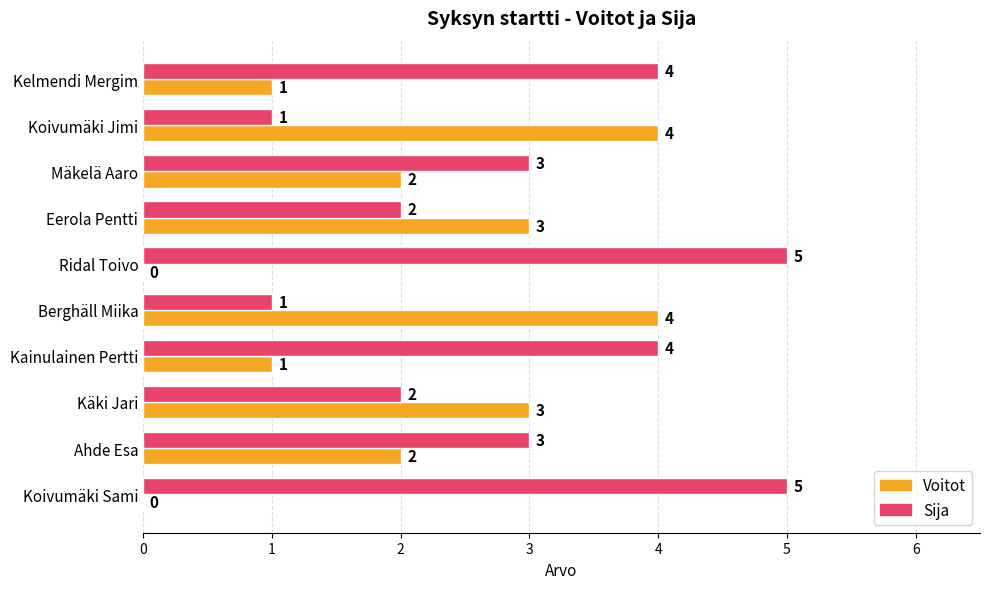

What is the maximum value shown in the chart?

5